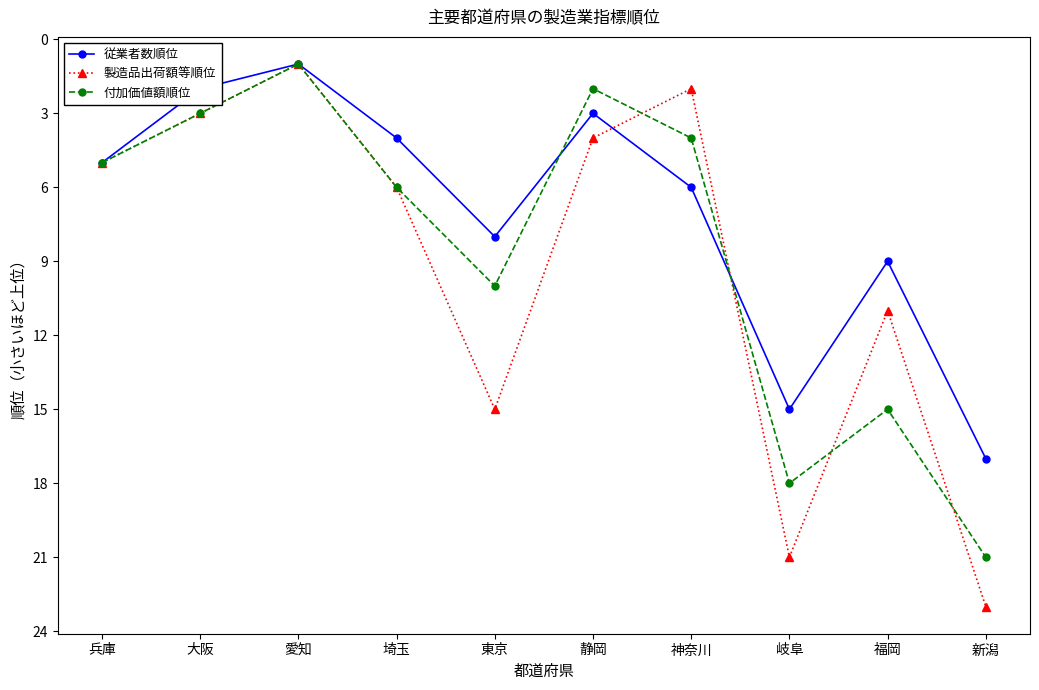

Is it true that 付加価値額順位 equals 21 at 新潟?

True